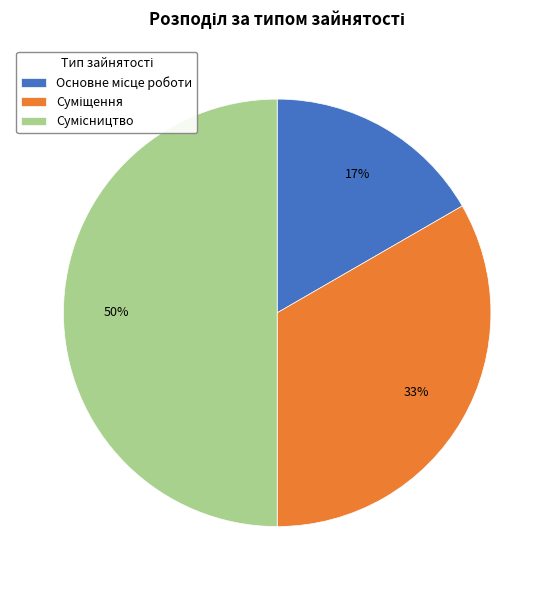

To the nearest percent, what is the difference between the largest and smallest slice percentages?

33%